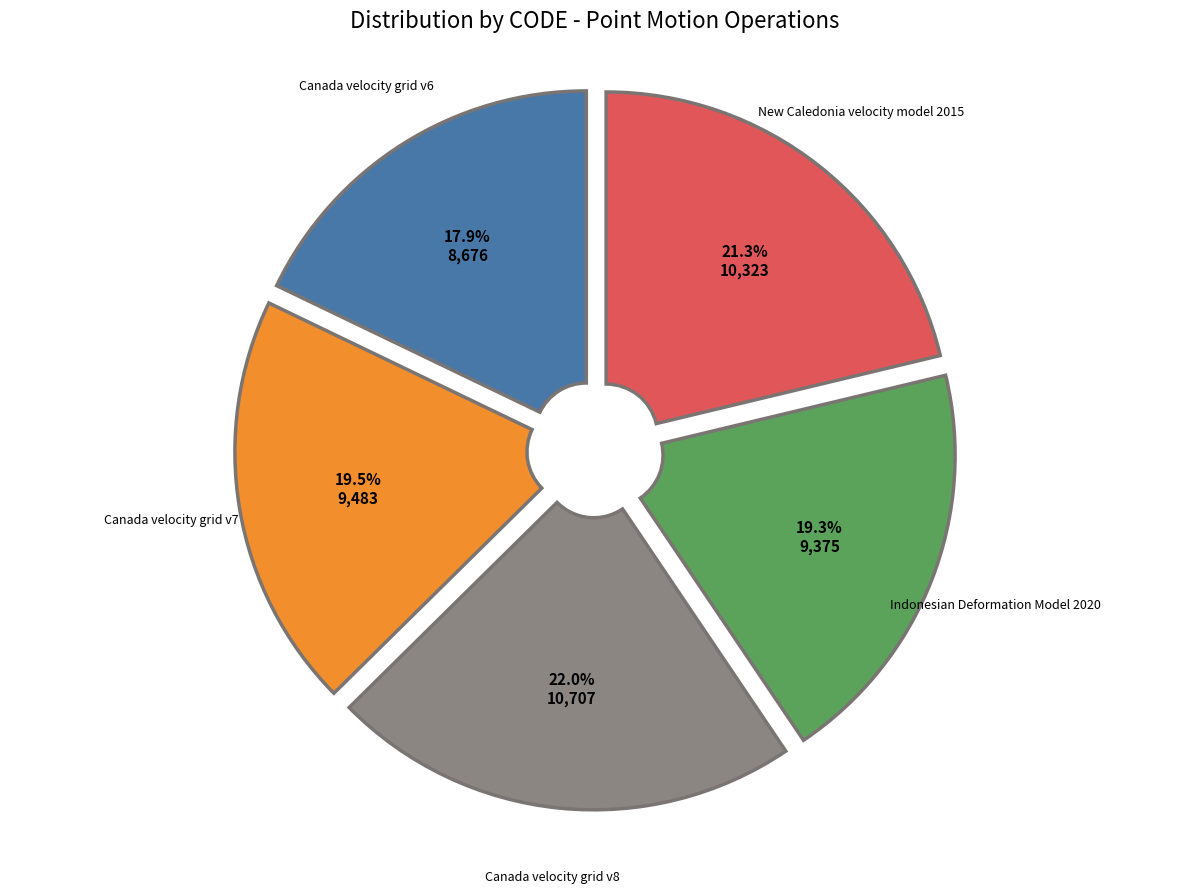

To the nearest percent, what is the combined percentage of Canada velocity grid v8 and Indonesian Deformation Model 2020?

41%